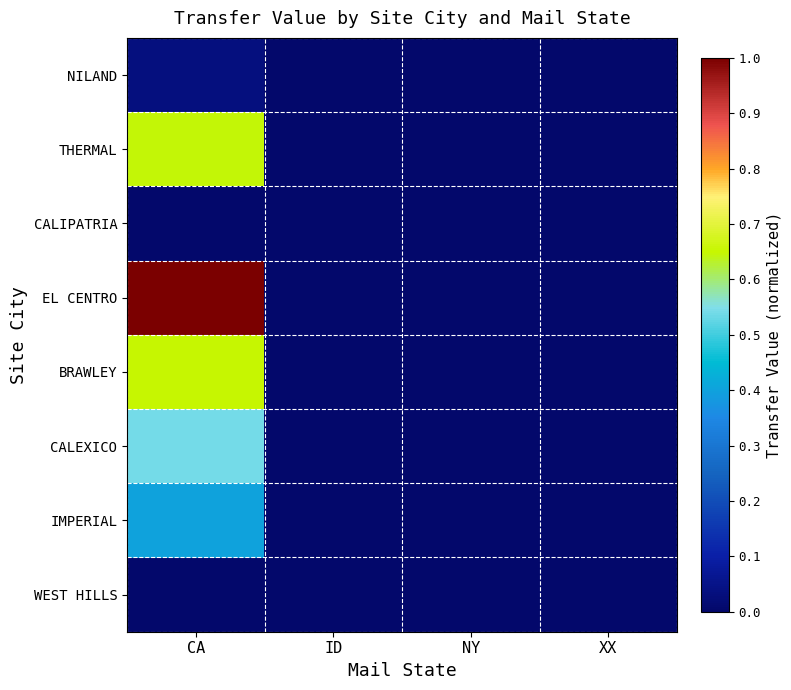

What is the difference between the highest and lowest values at CA?

1.0